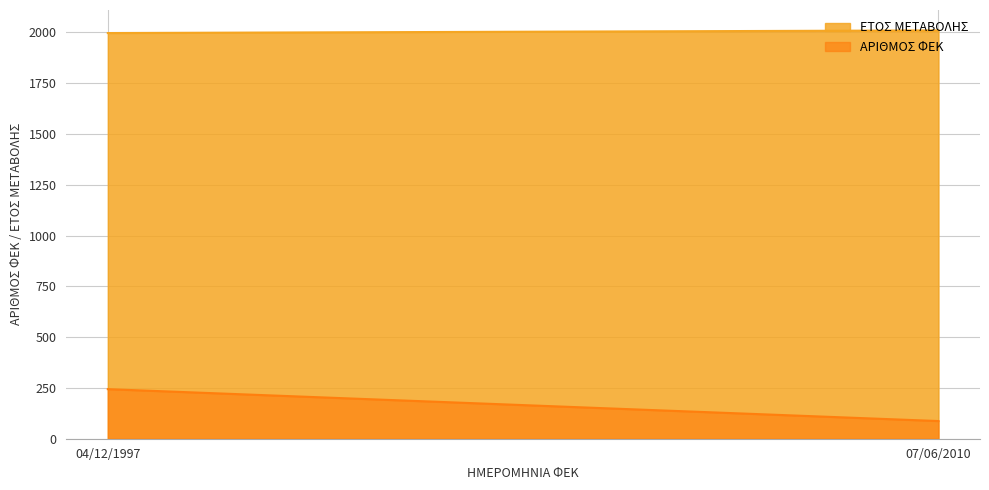

What is the difference between the maximum and second lowest values in the ΕΤΟΣ ΜΕΤΑΒΟΛΗΣ series?

13